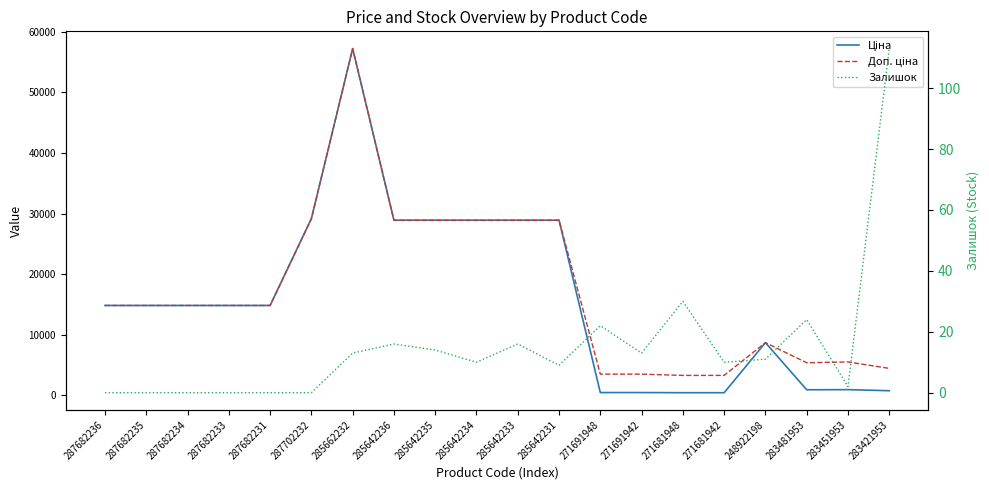

What is the sum of the Доп. ціна values at 271681942 and 285642236?

32167.5